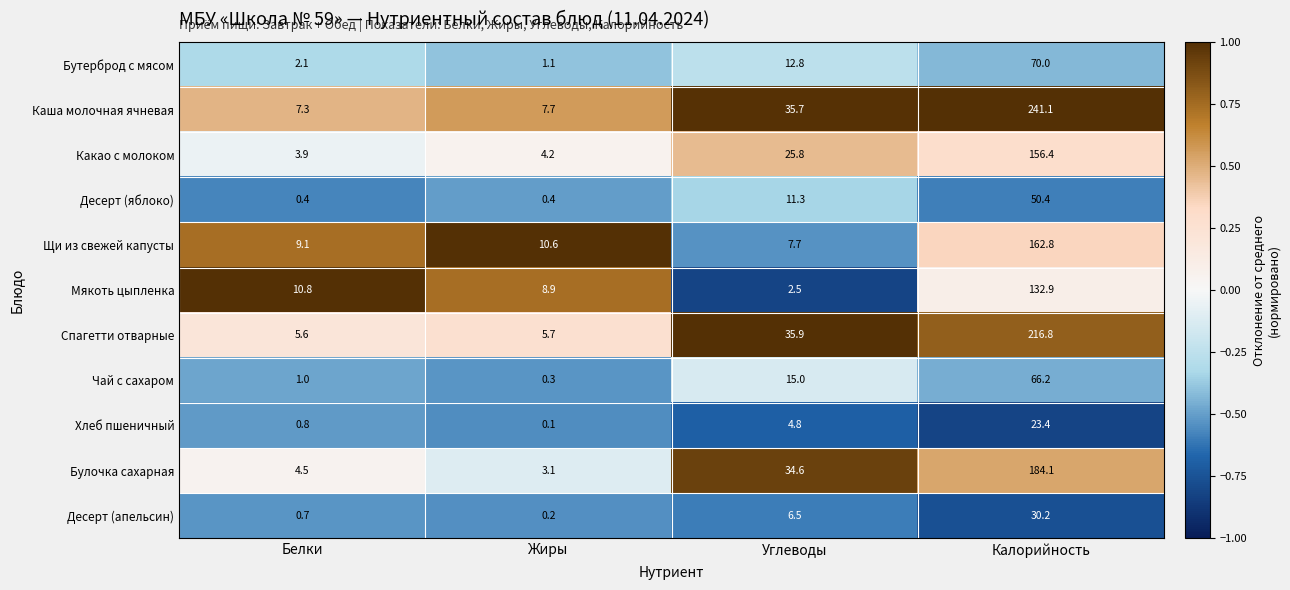

How many values in the Какао с молоком series exceed 25?

2